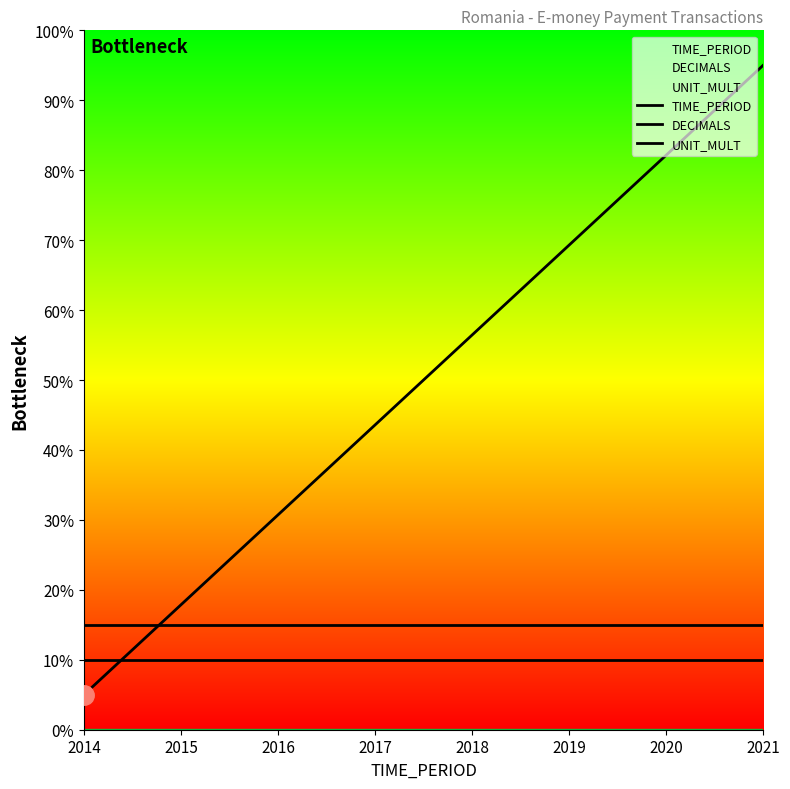

What is the smallest value displayed?

5.0